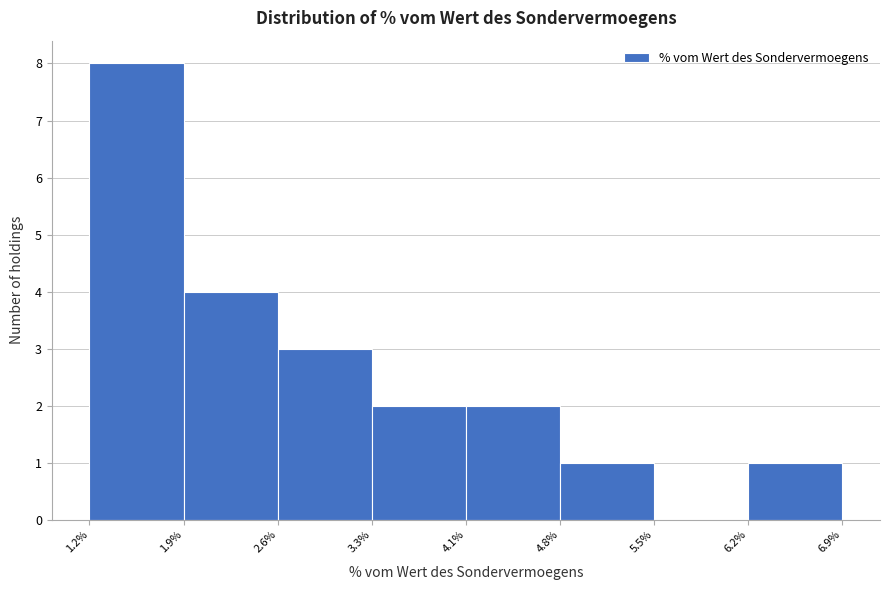

Reading left to right, transcribe this chart: for each bar, give the range it covers on the x-axis and its height. The values are not printed on the chart, so give them approximately, as read against the axis.

1.2% to 1.9%: 8
1.9% to 2.6%: 4
2.6% to 3.3%: 3
3.3% to 4.1%: 2
4.1% to 4.8%: 2
4.8% to 5.5%: 1
5.5% to 6.2%: 0
6.2% to 6.9%: 1